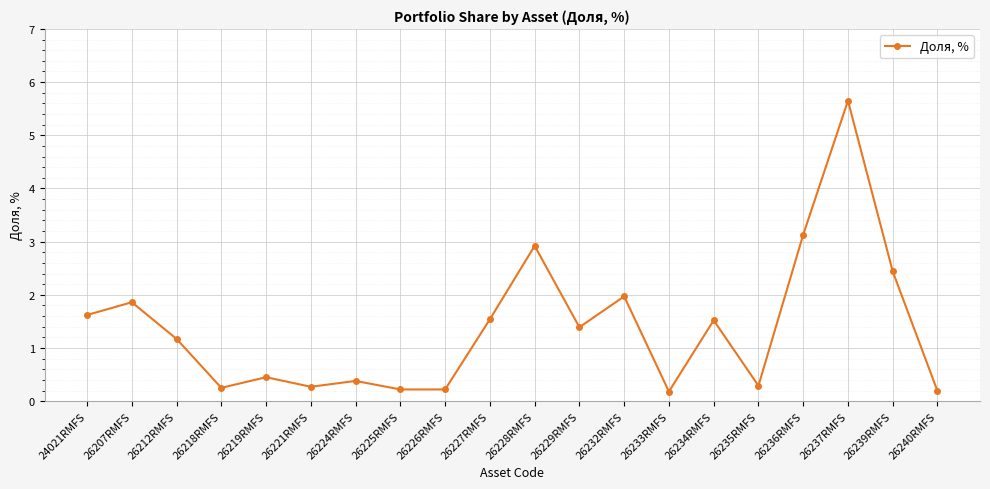

What is the sum of the values at 26218RMFS and 26207RMFS?

2.1